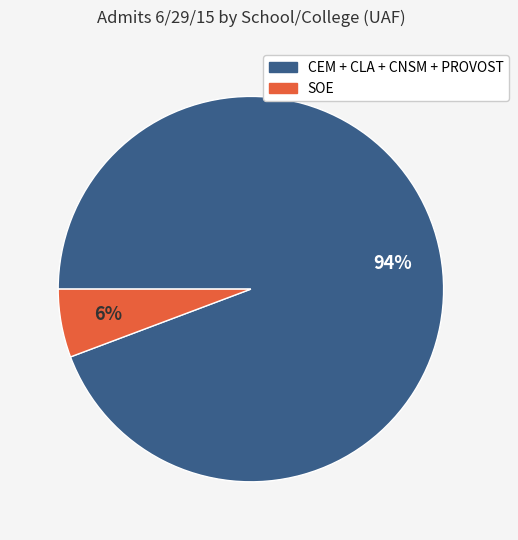

To the nearest percent, what is the average slice percentage?

50%